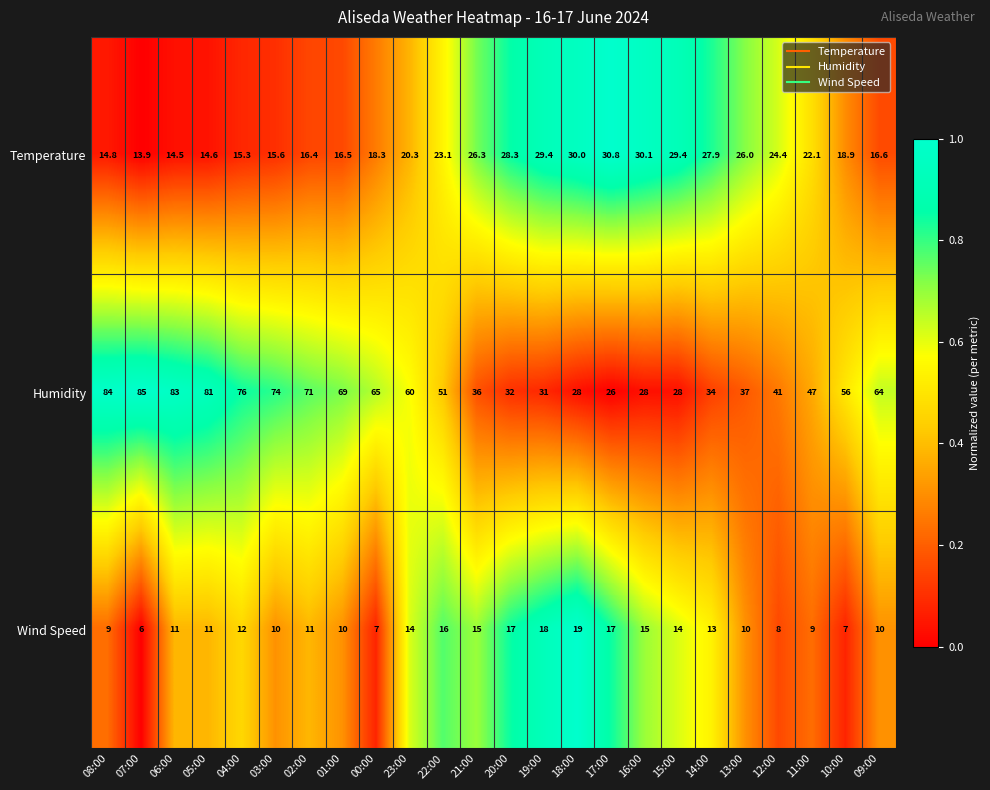

The Temperature series shows 4.0 at 04:00. True or false?

False